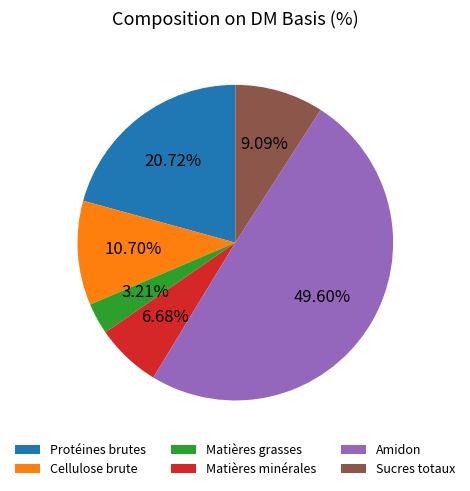

What percentage is NOT represented by Matières minérales?

93.3%